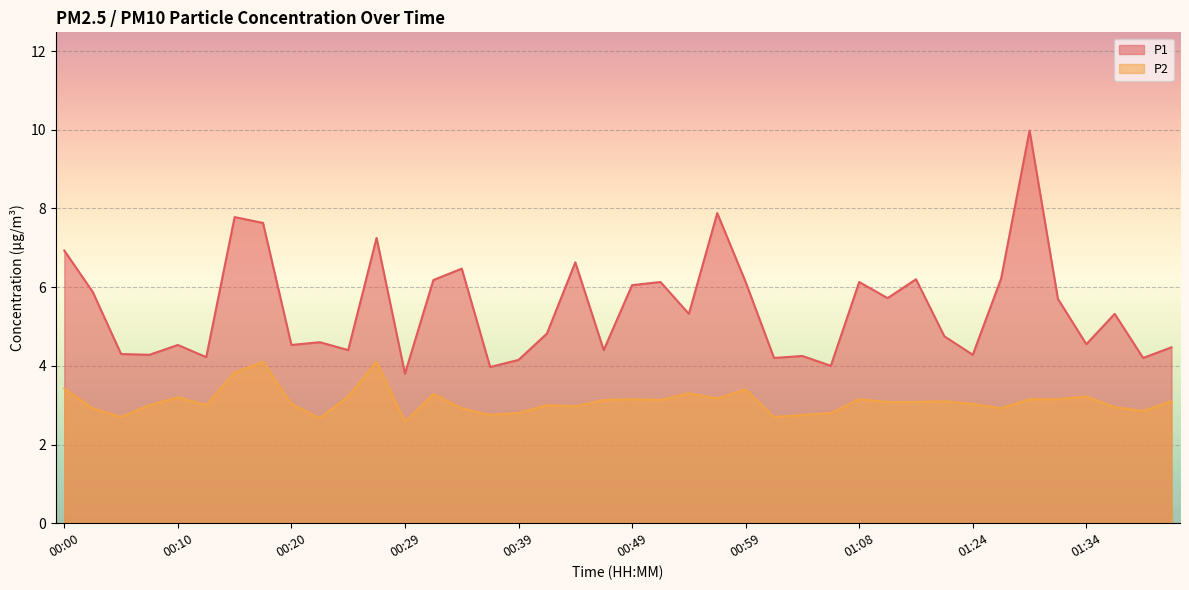

What is the value of the P2 point at the 35th from the left?

3.1